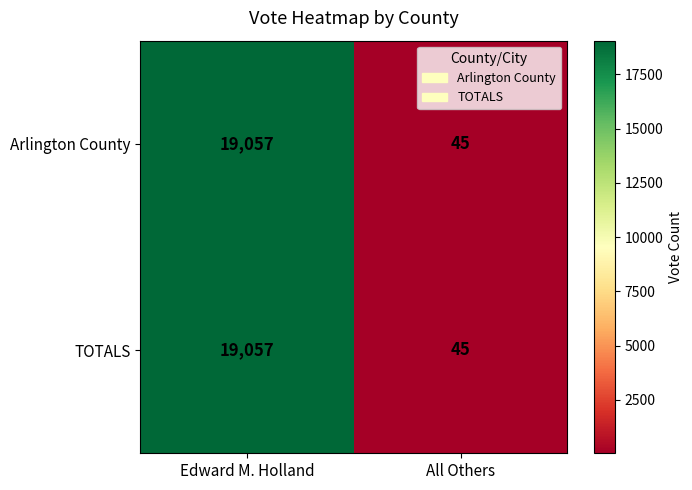

Reading left to right, transcribe all the data shown in this chart.

Arlington County: 19057	45
TOTALS: 19057	45